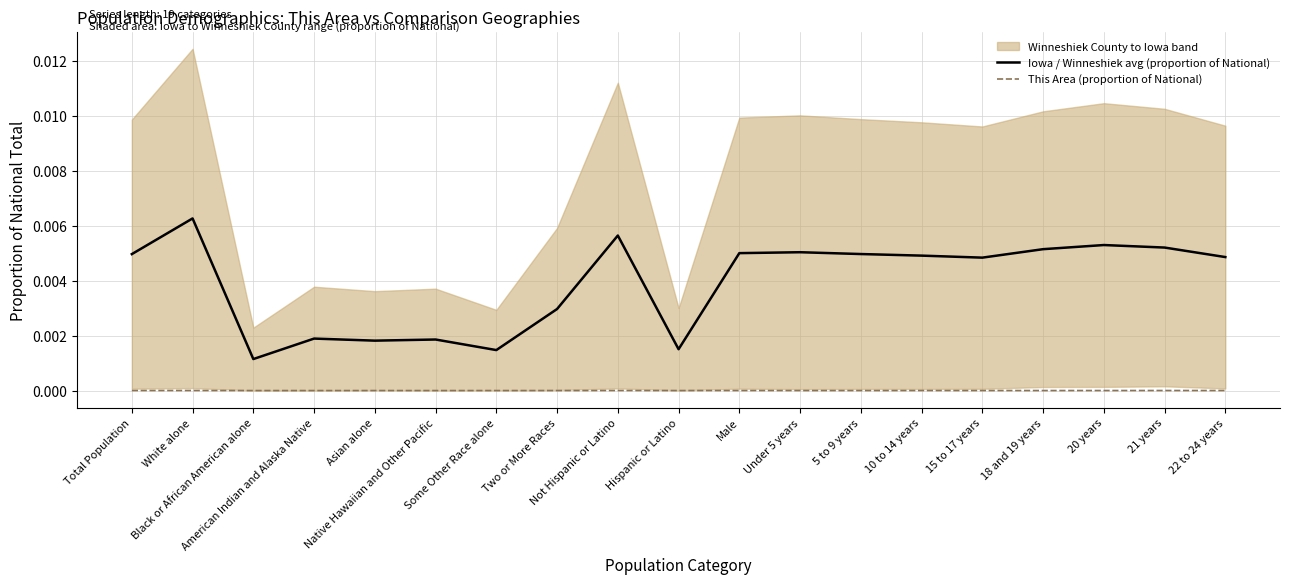

What position from the left is Total Population?

1